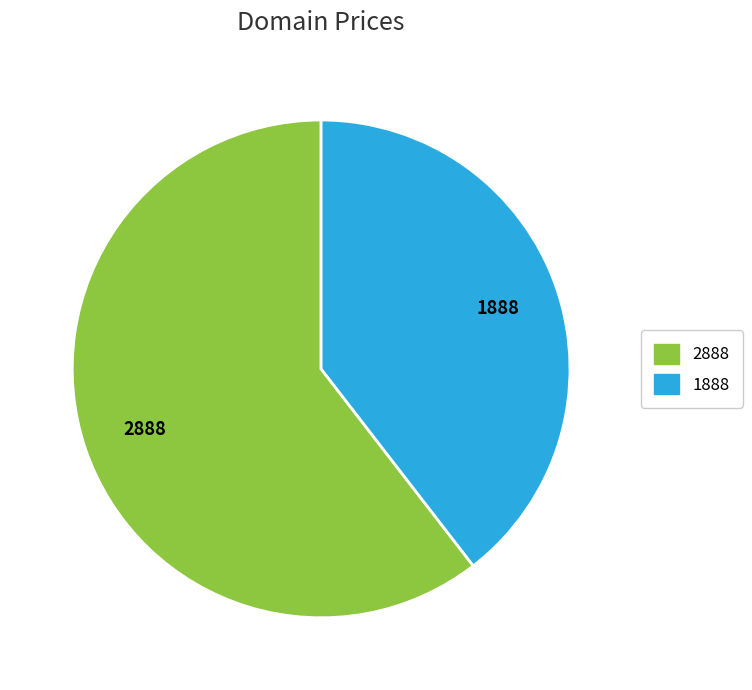

Does any single category account for the majority?

Yes